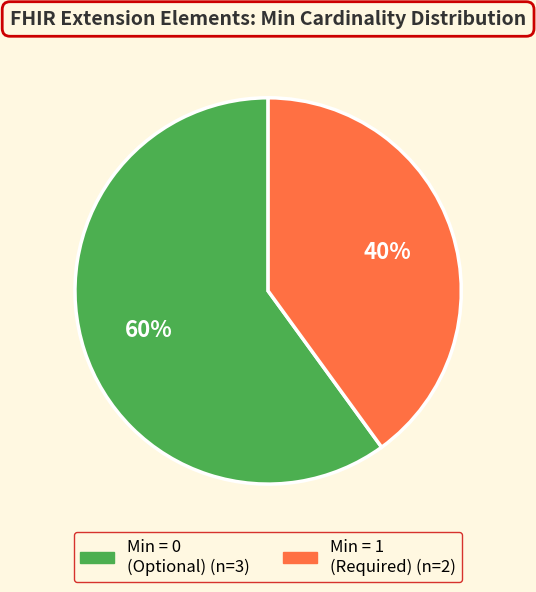

Does any single category account for the majority?

Yes